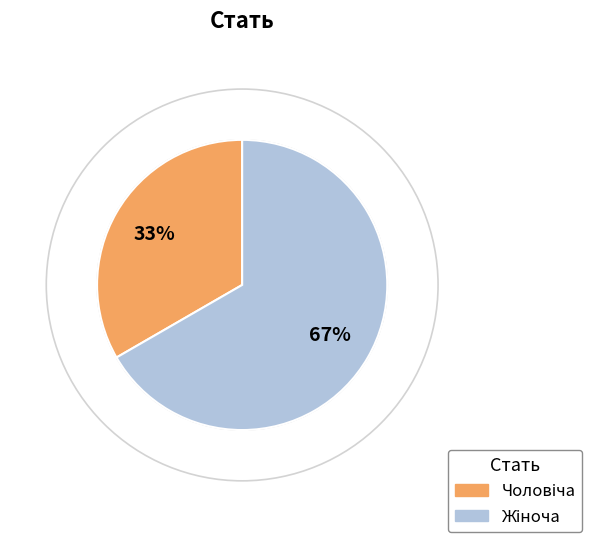

Count the number of slices in the pie.

2